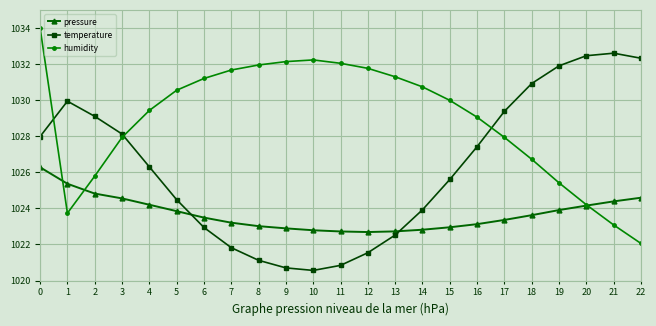

Reading left to right, transcribe all the data shown in this chart.

pressure: 1026.3	1025.4	1024.8	1024.6	1024.2	1023.8	1023.5	1023.2	1023.0	1022.9	1022.8	1022.7	1022.7	1022.7	1022.8	1023.0	1023.1	1023.4	1023.6	1023.9	1024.2	1024.4	1024.6
temperature: 1028.0	1029.9	1029.1	1028.1	1026.3	1024.5	1022.9	1021.8	1021.1	1020.7	1020.6	1020.8	1021.5	1022.5	1023.9	1025.6	1027.4	1029.4	1030.9	1031.9	1032.5	1032.6	1032.3
humidity: 1034.0	1023.7	1025.8	1027.9	1029.4	1030.5	1031.2	1031.7	1031.9	1032.1	1032.2	1032.0	1031.8	1031.3	1030.7	1030.0	1029.1	1027.9	1026.7	1025.4	1024.2	1023.1	1022.1